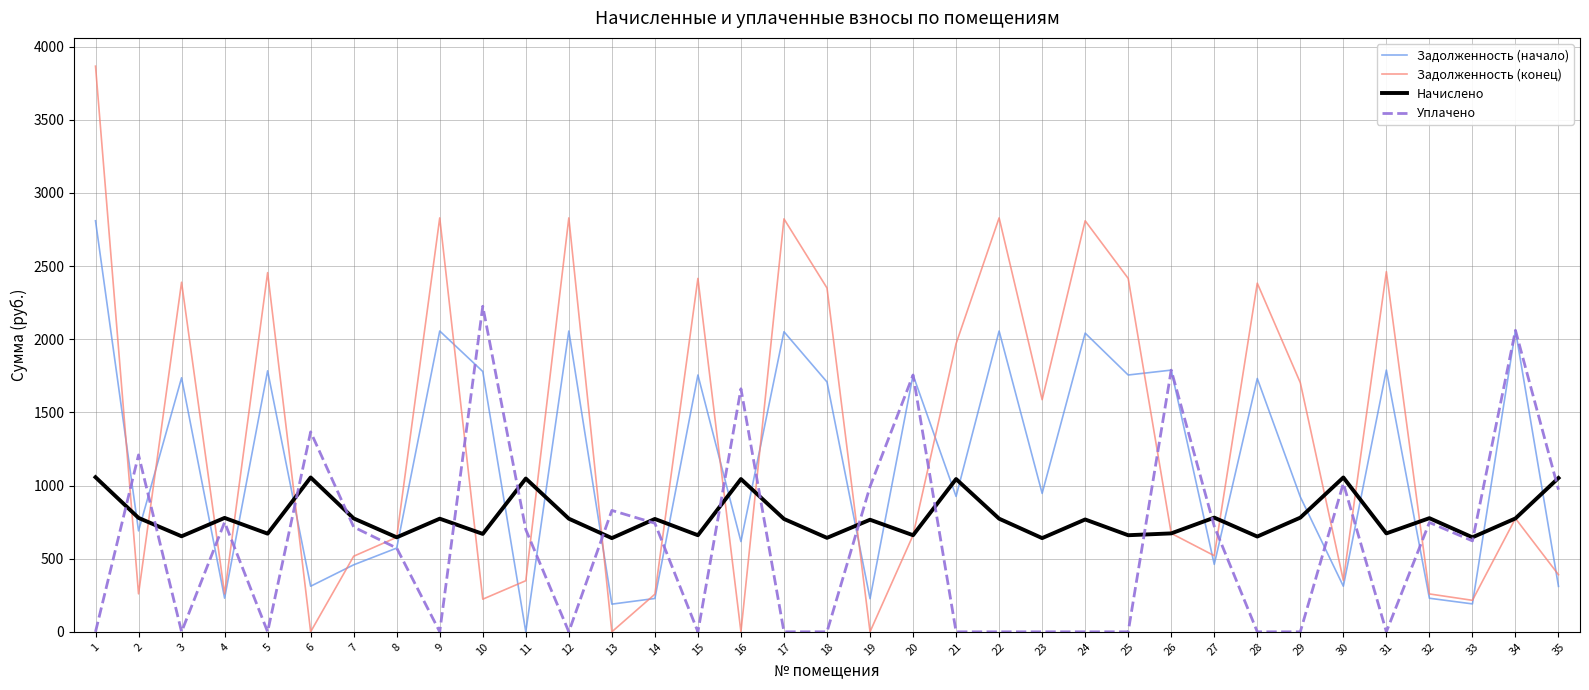

What is the sum of all Задолженность (начало) values?

40532.3